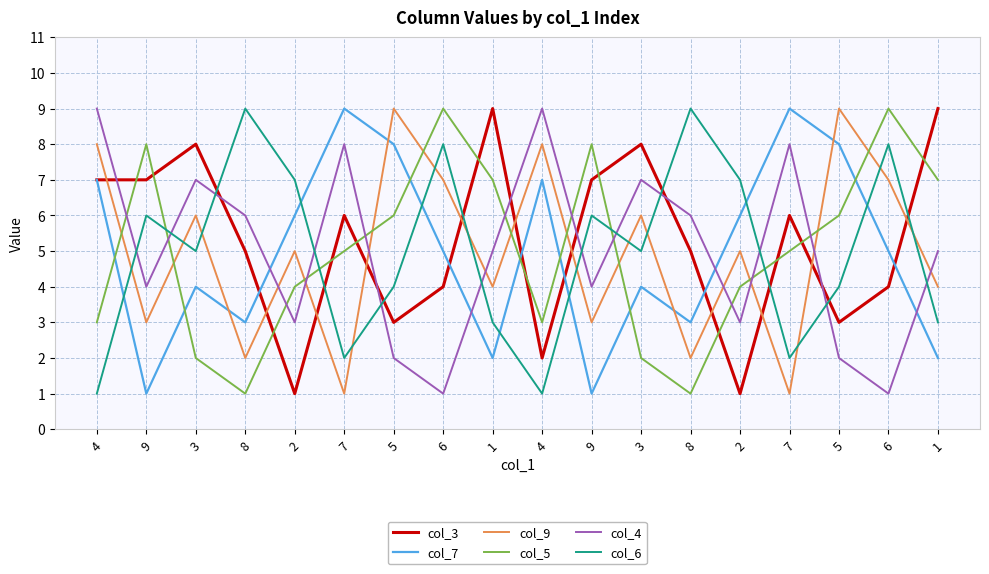

Is it true that col_7 equals 5 at 6?

True